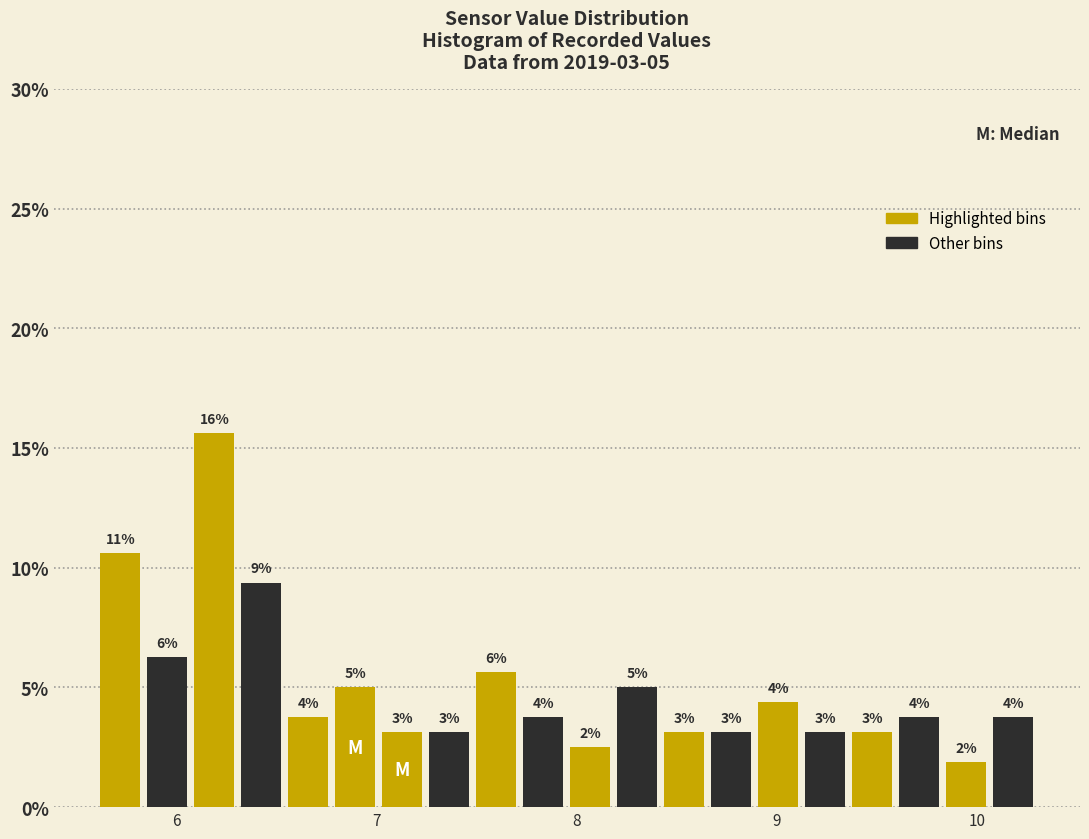

Around what value on the x-axis is the tallest bar? Give the approximate position of its centre, as read against the axis.

6.2